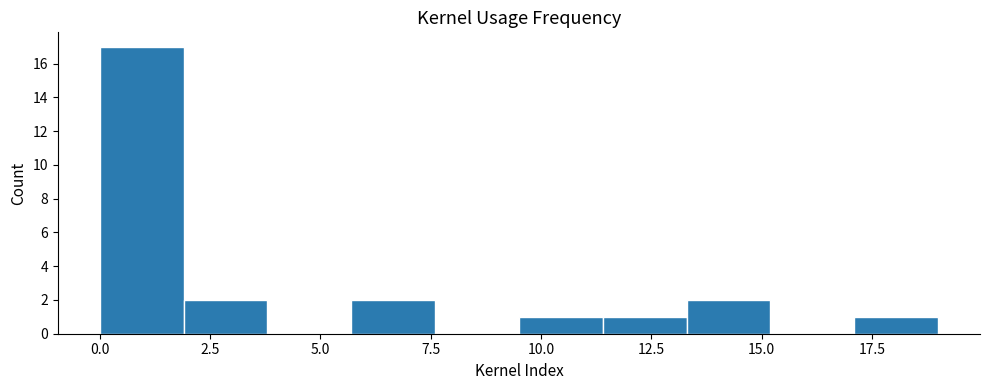

Around what value on the x-axis is the tallest bar? Give the approximate position of its centre, as read against the axis.

1.0